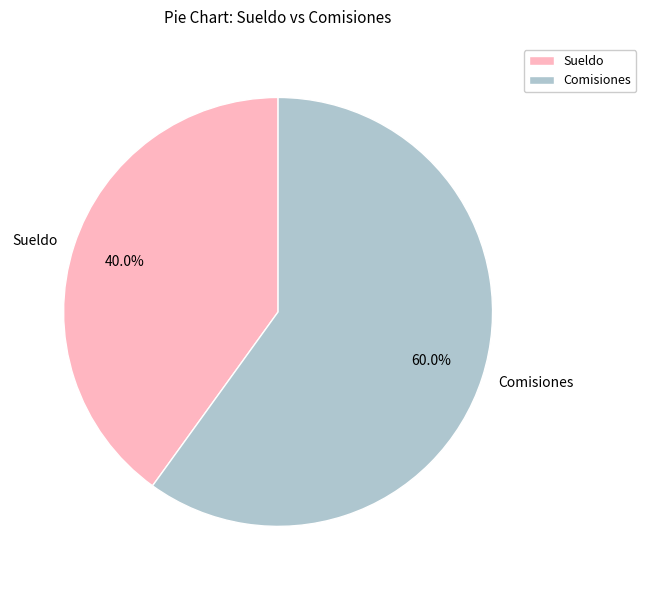

Which slice is the largest?

Comisiones